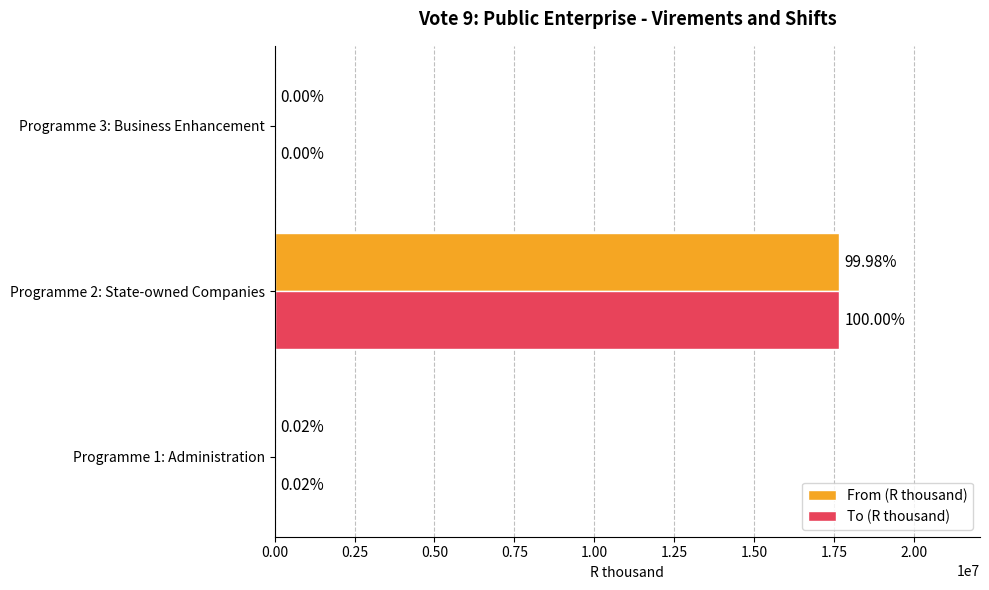

What are all the series names shown in the legend?

From (R thousand), To (R thousand)